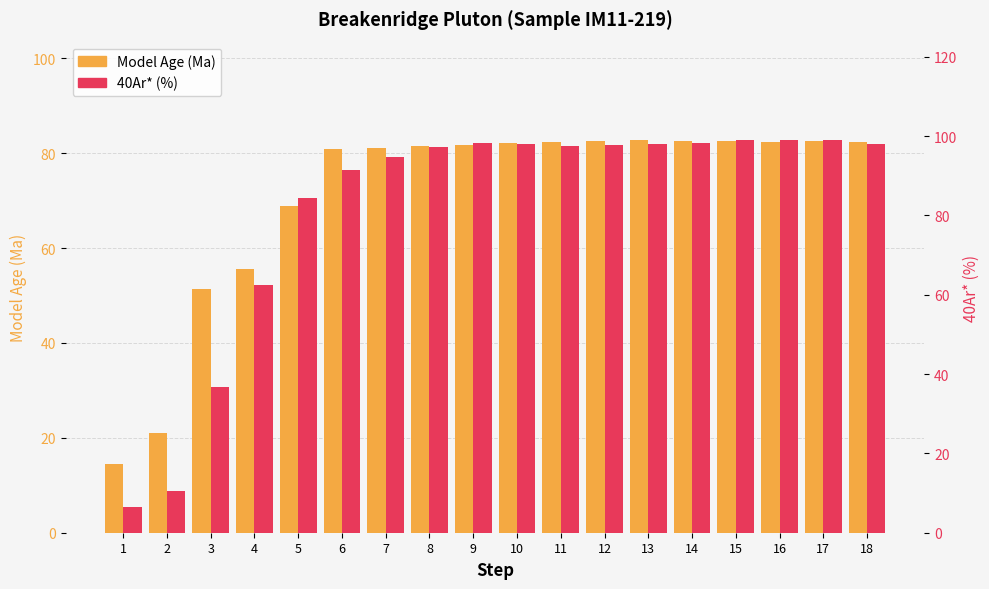

What is the value of the Model Age (Ma) bar at the 3rd from the left?

51.4